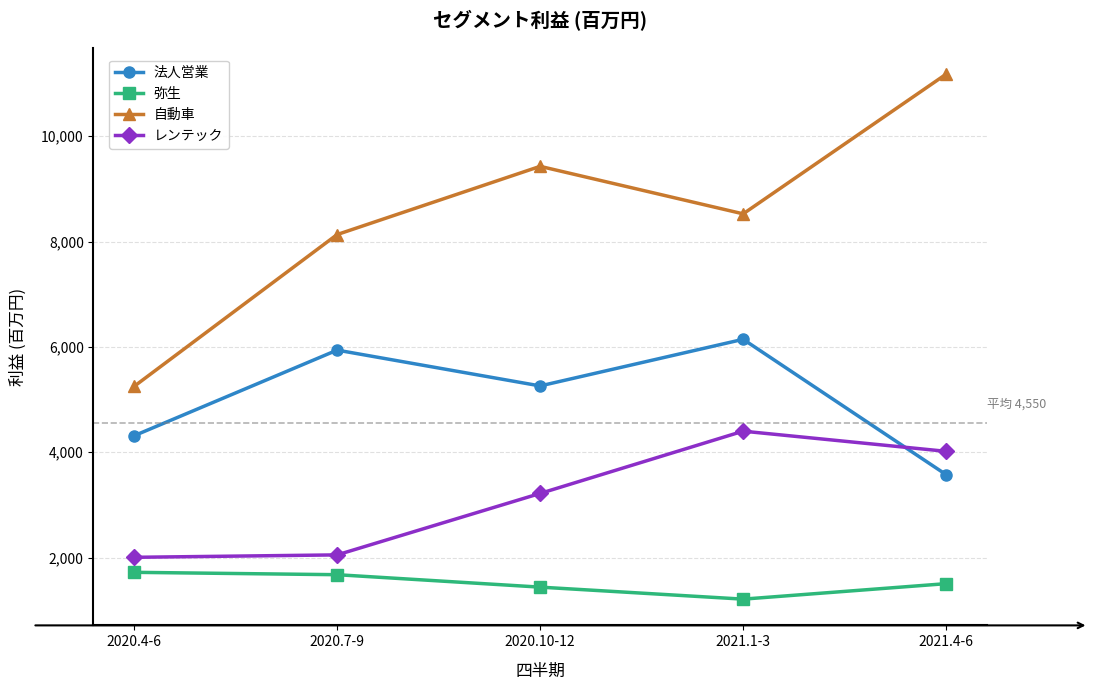

True or false: 弥生 has a value of 1440 at 2020.10-12.

True